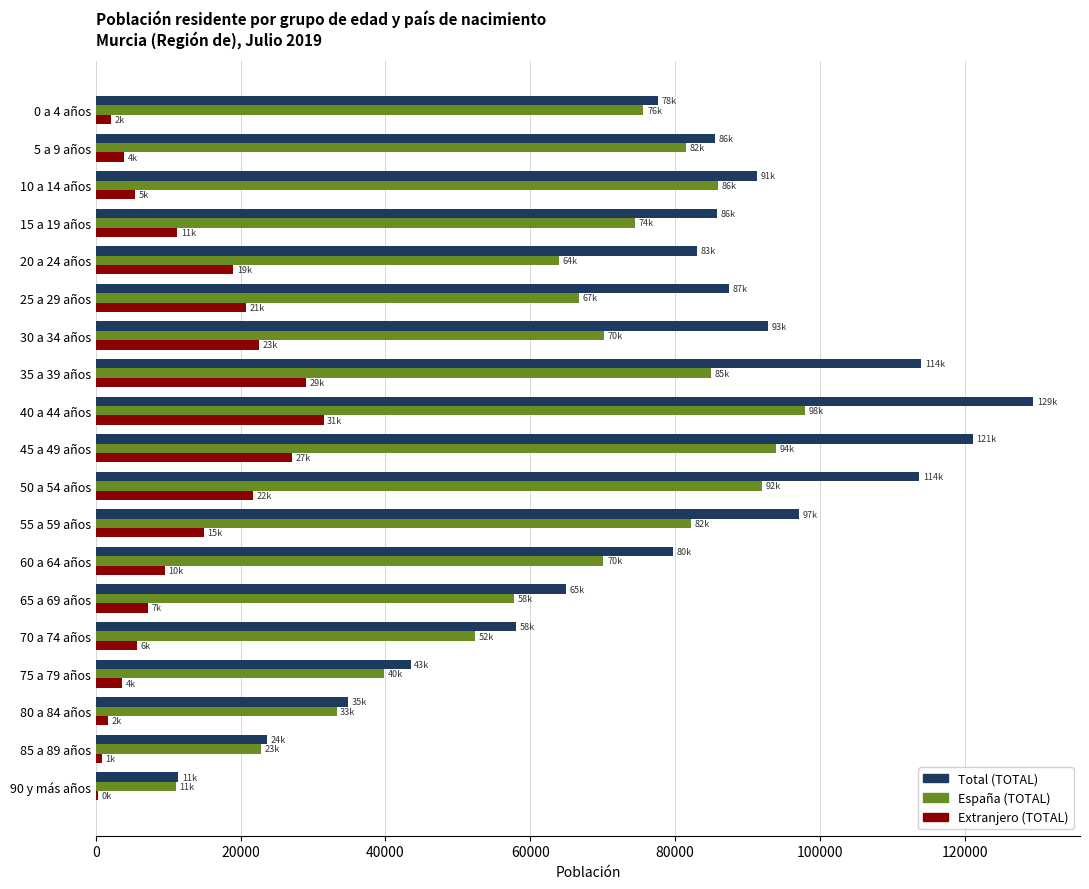

What is the sum of the España (TOTAL) values at 30 a 34 años and 50 a 54 años?

162174.8